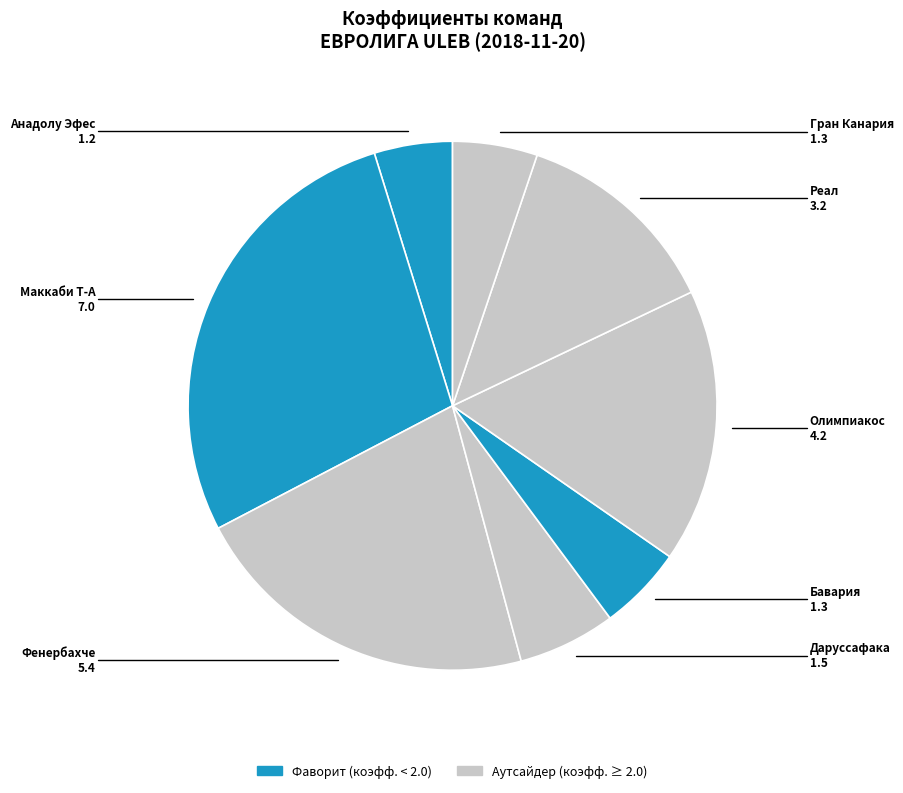

How many slices are in this pie chart?

8